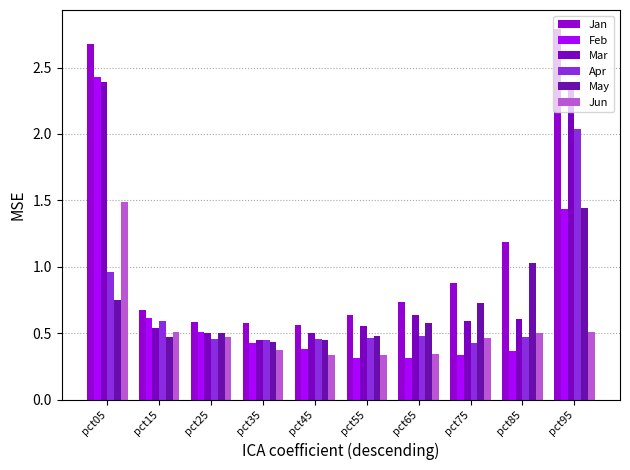

Which has a higher value, pct55 or pct45?

pct55